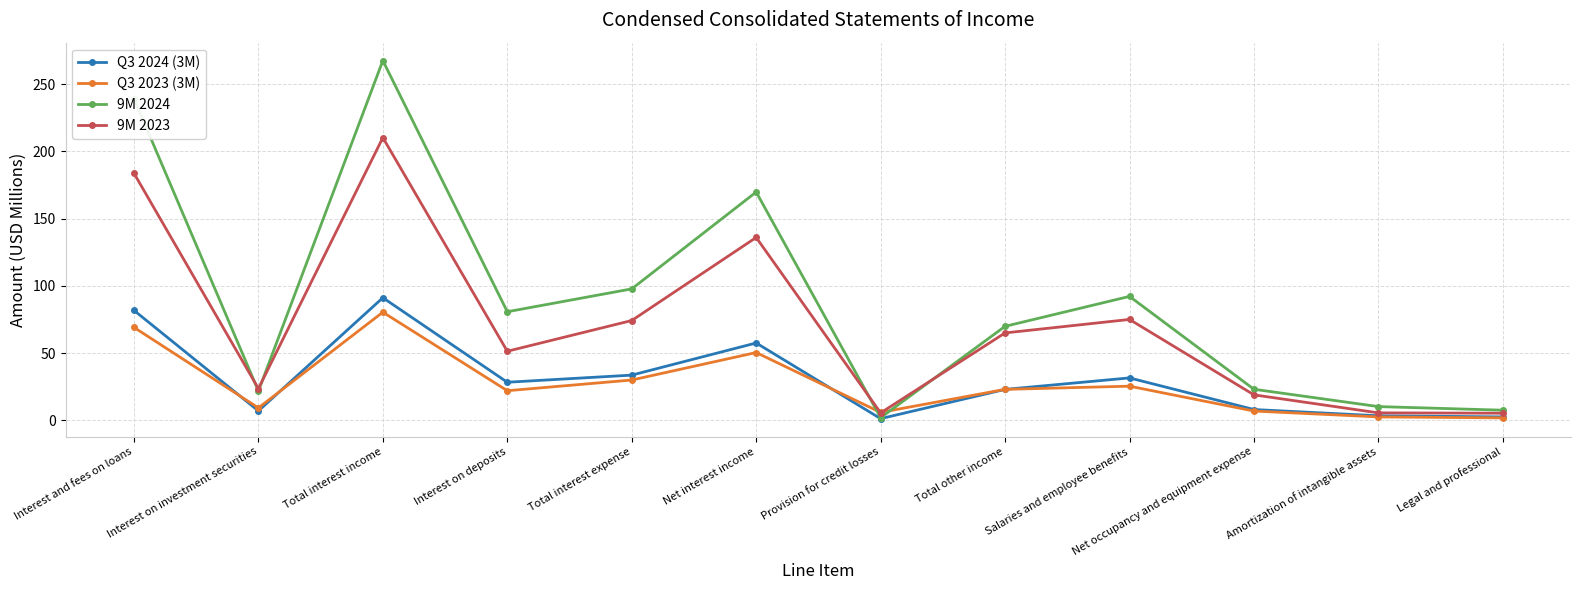

How many values in the 9M 2023 series exceed 65?

6